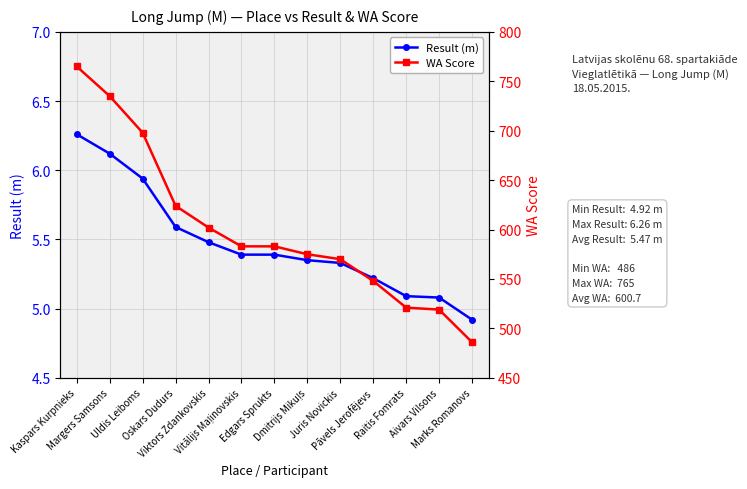

At which label does WA Score first exceed 583?

Kaspars Kurpnieks